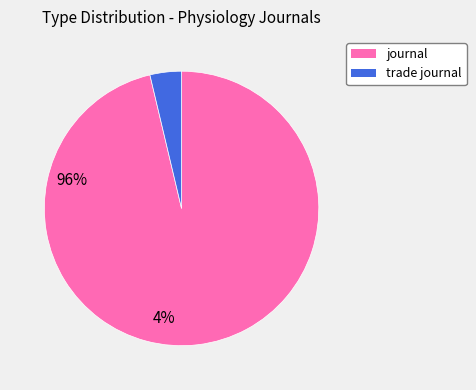

What is the largest slice in the pie chart?

journal